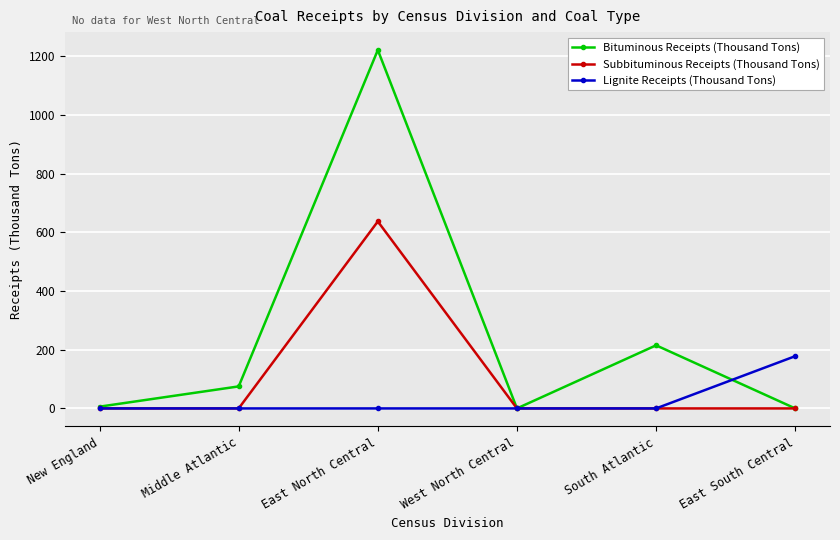

What position from the right is East South Central?

1